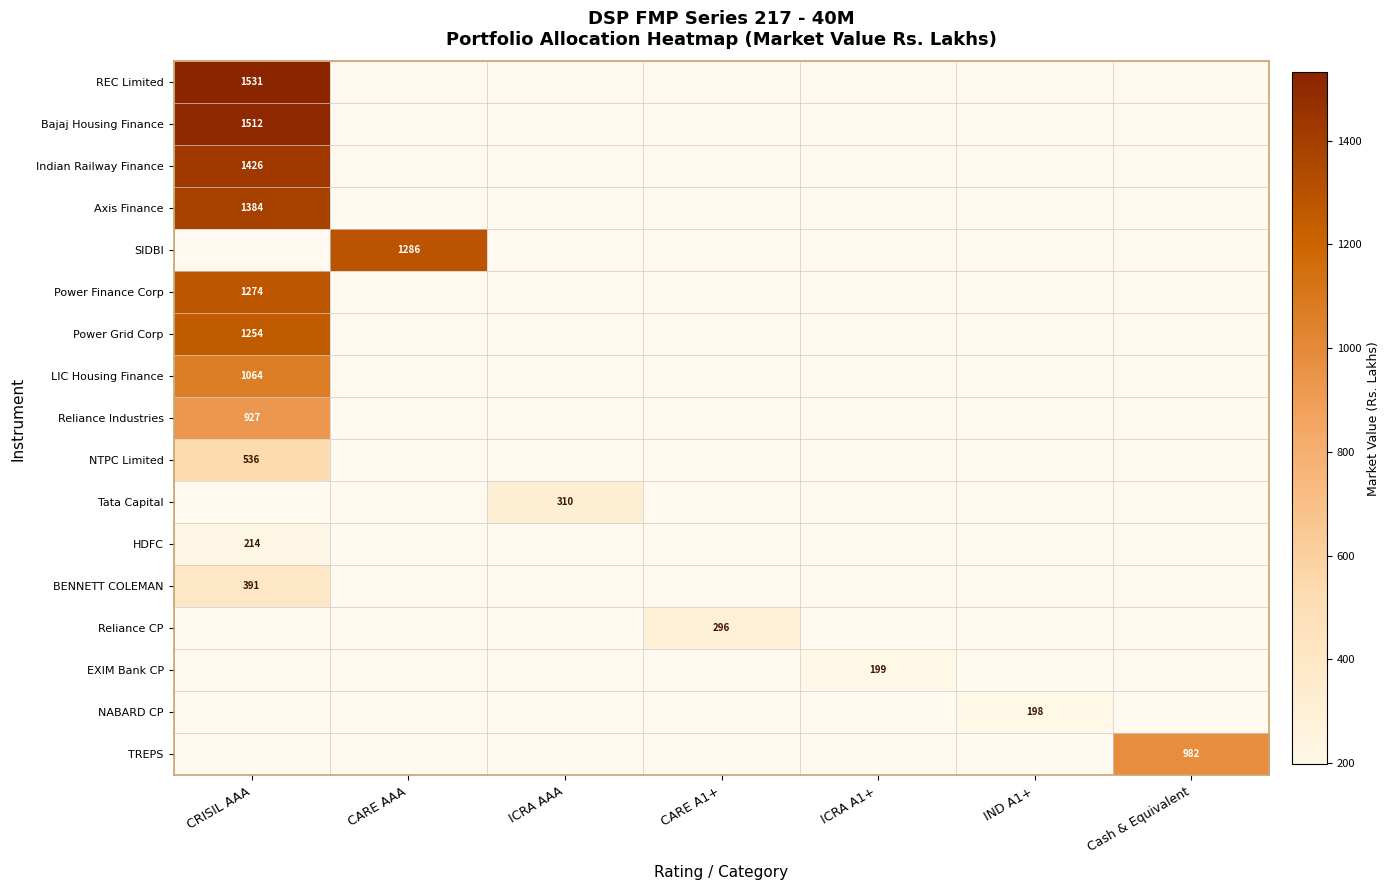

At which category does the chart reach its peak across all series?

CRISIL AAA